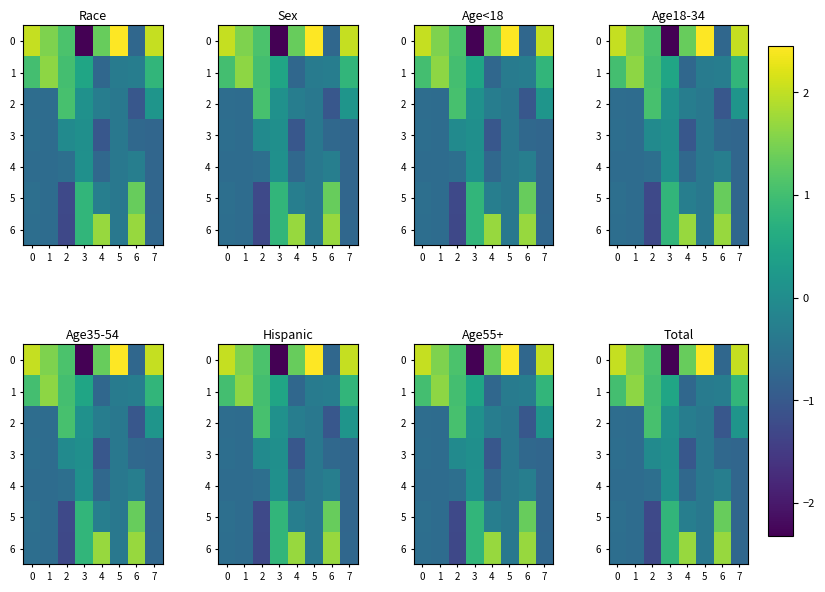

What is the spread (max minus min) of values at 5?

2.9